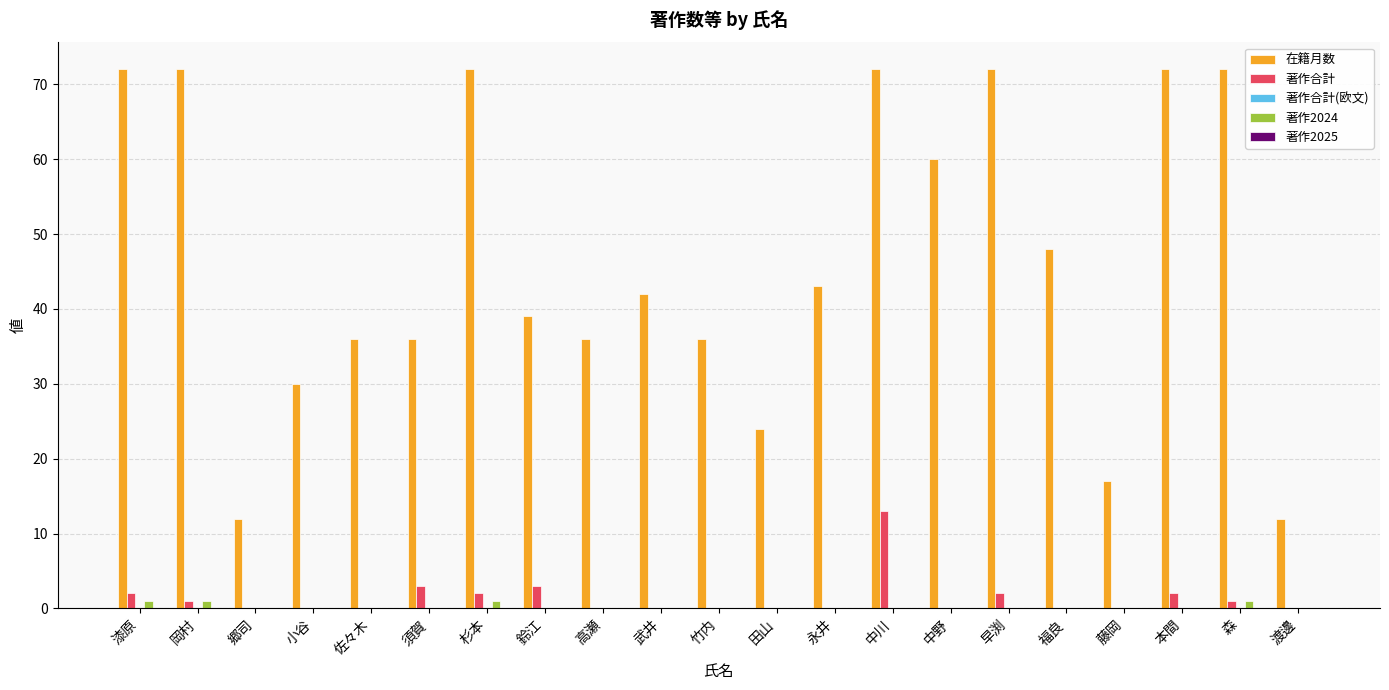

Does the chart contain stacked bars?

No